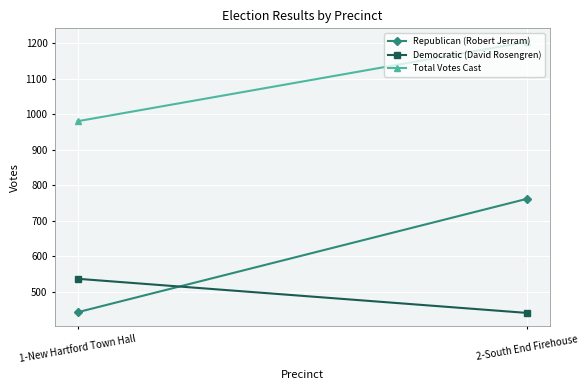

At which label is Total Votes Cast closest to 1091?

1-New Hartford Town Hall